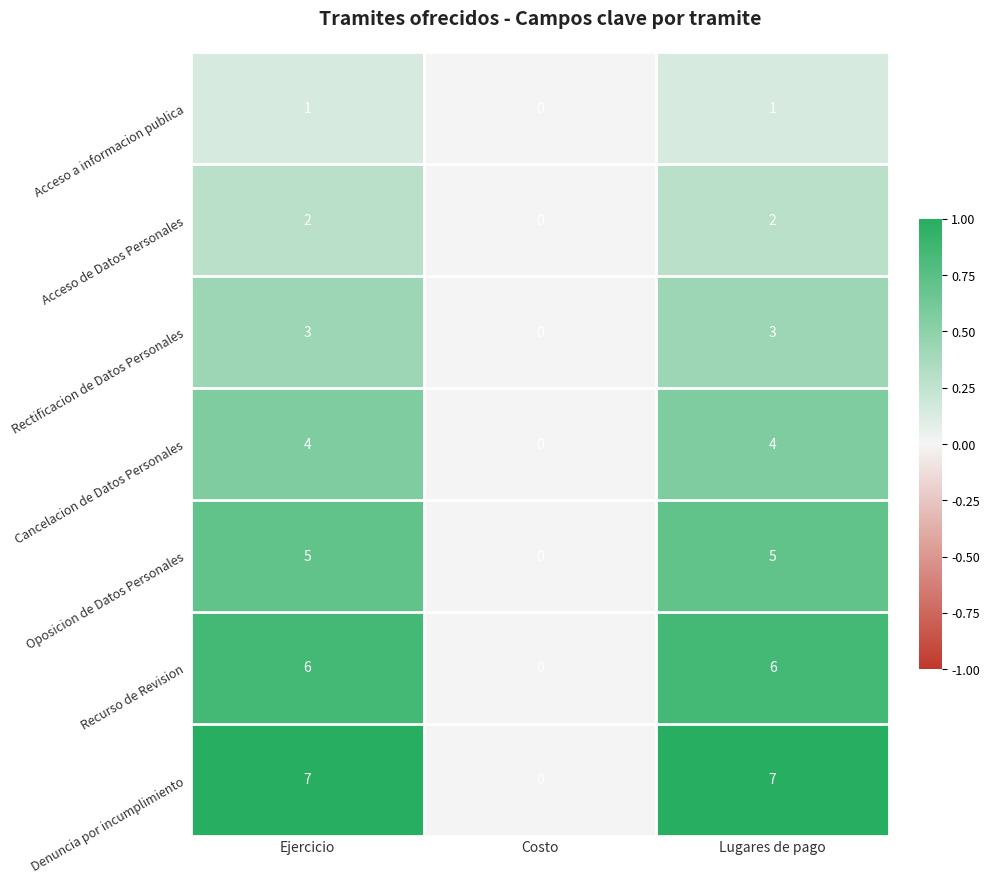

What is the sum of the Rectificacion de Datos Personales values at Ejercicio and Lugares de pago?

6